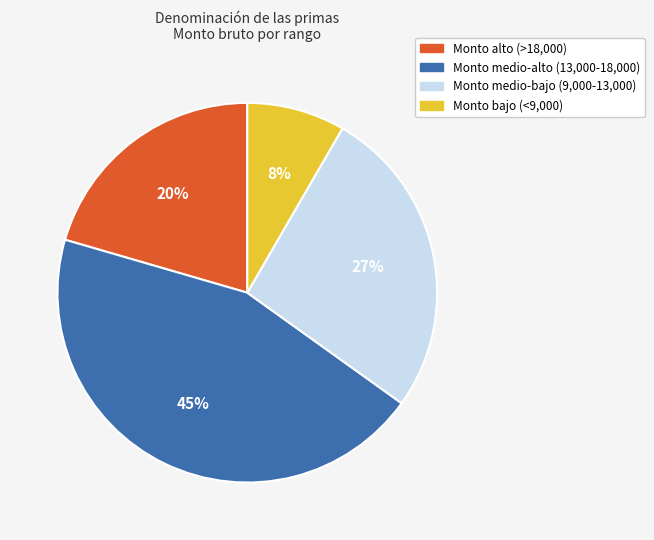

Does any single category account for the majority?

No